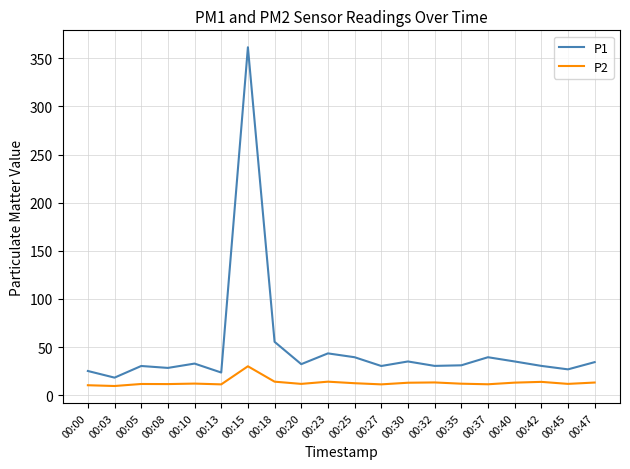

What value does the P1 series have at 00:10?

32.8